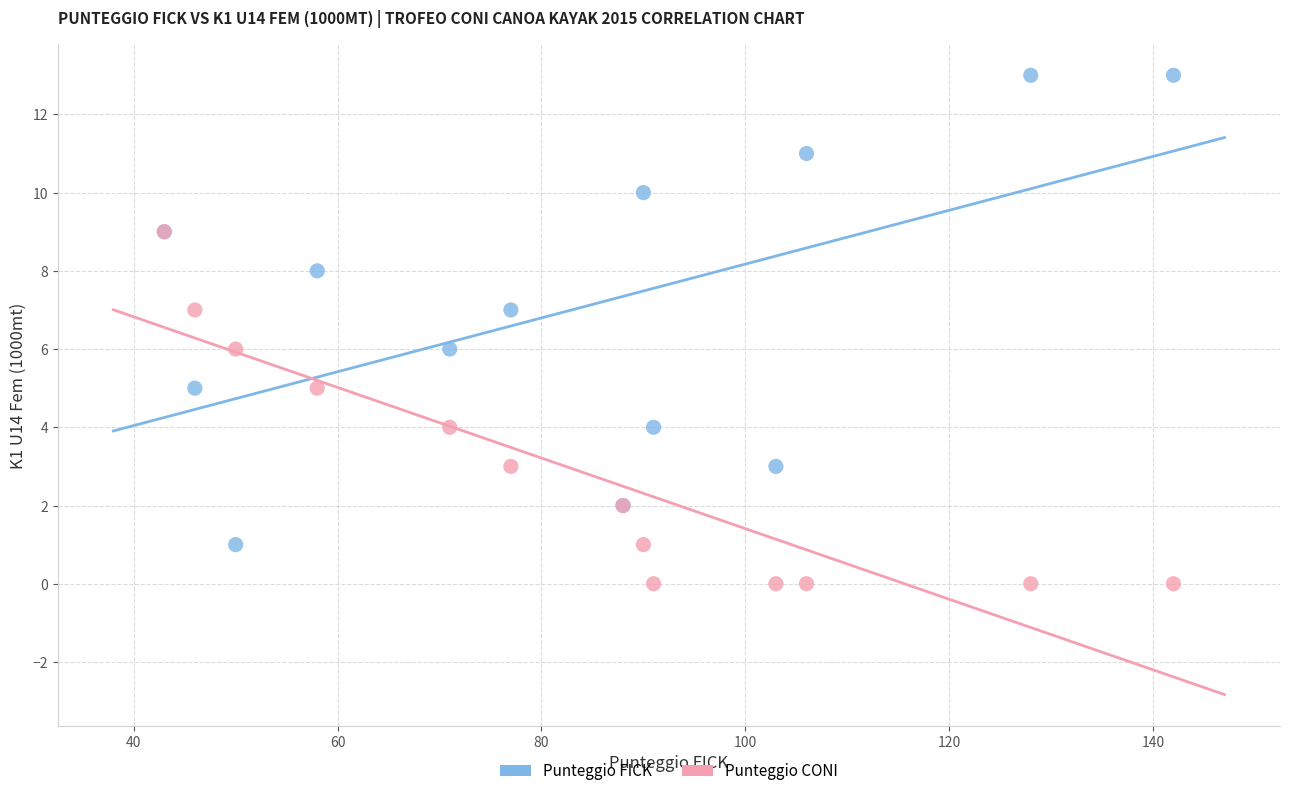

Which series contains the highest Y value?

Punteggio FICK